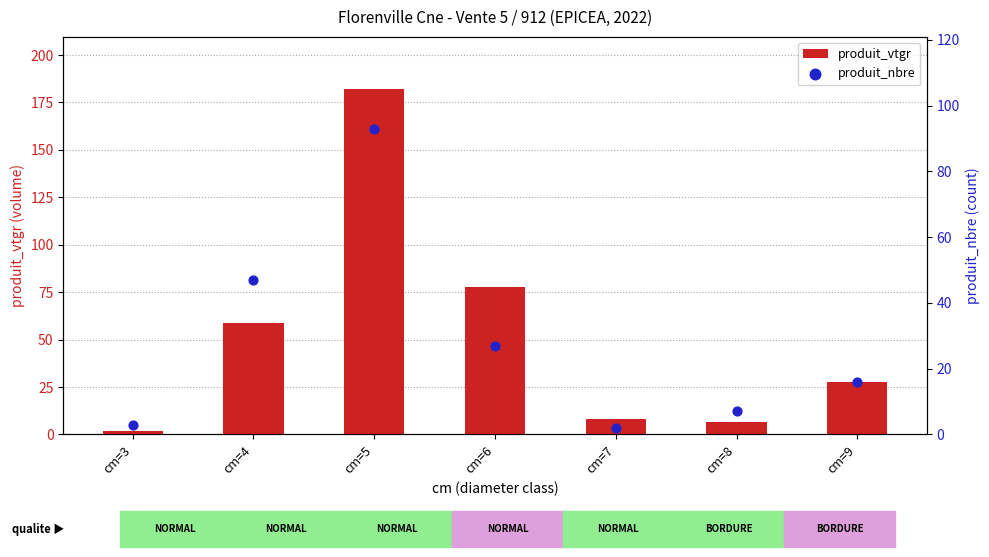

Which series reaches the minimum Y coordinate?

produit_vtgr